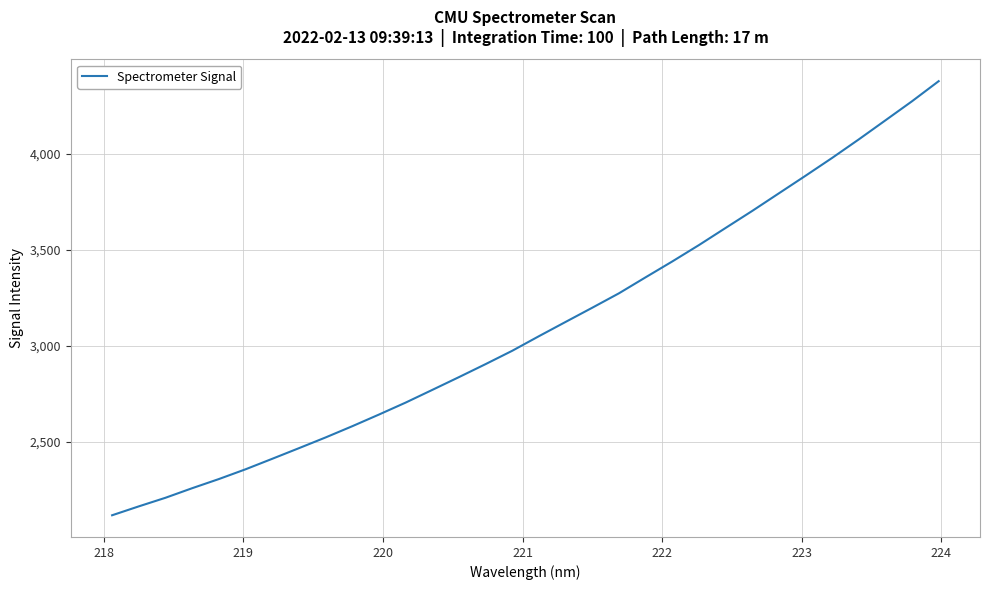

What is the maximum value shown in the chart?

4377.6